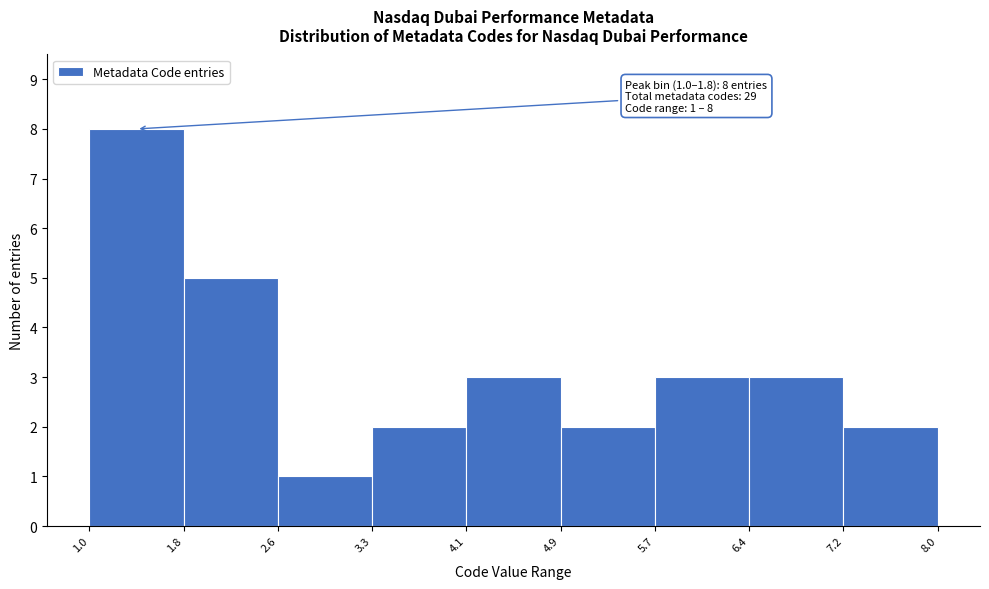

Which range on the x-axis has the tallest bar?

1.0 to 1.8